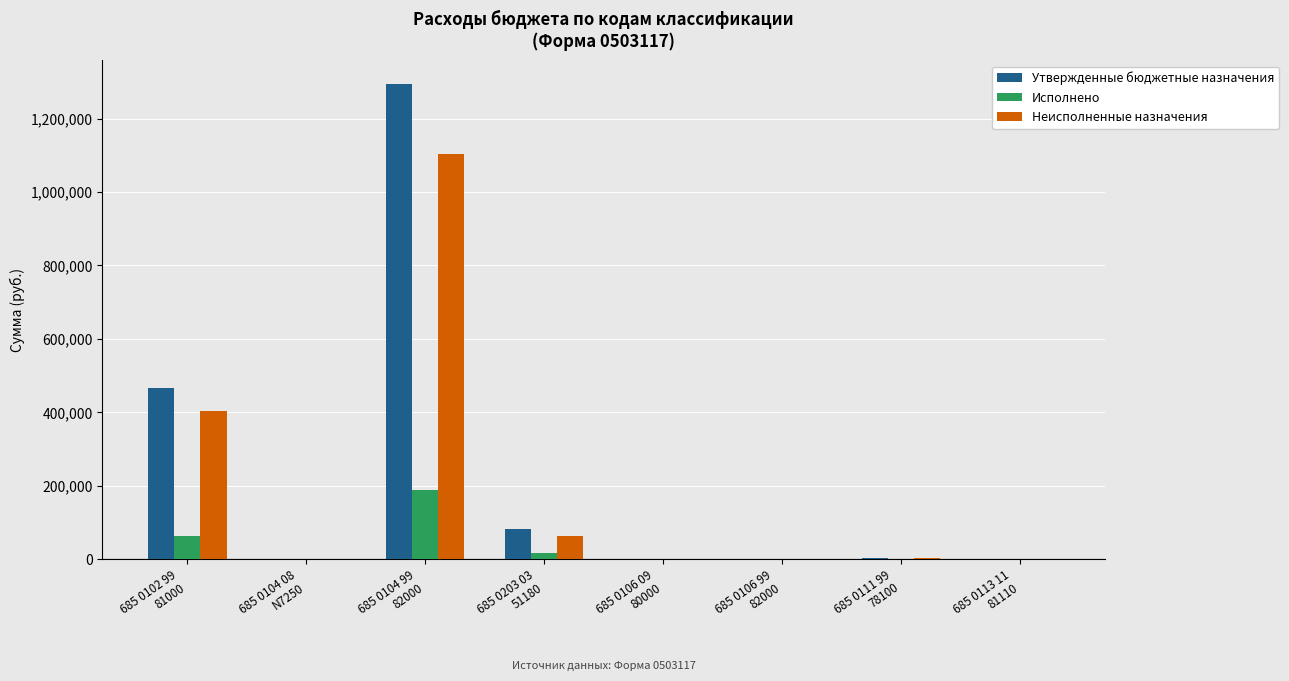

What is the greatest value displayed?

1293867.8